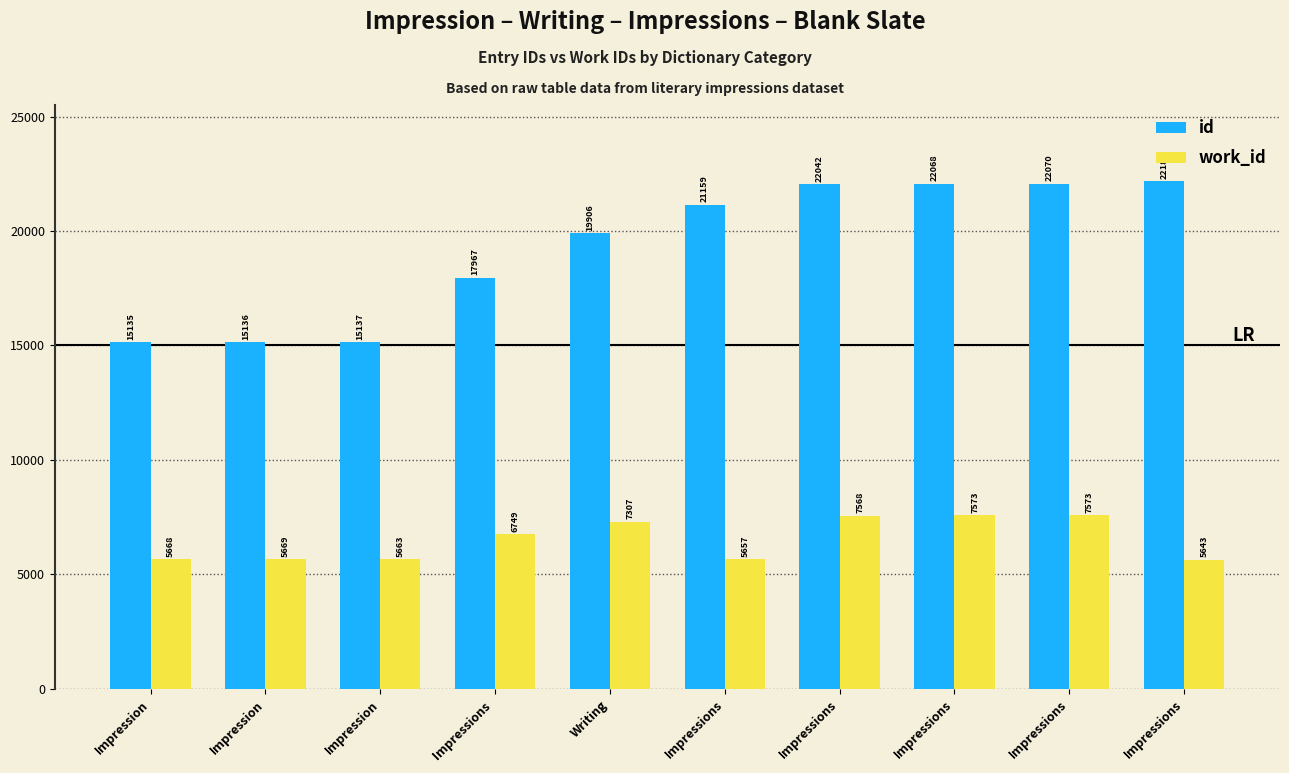

What is the lowest value of the id series?

15135